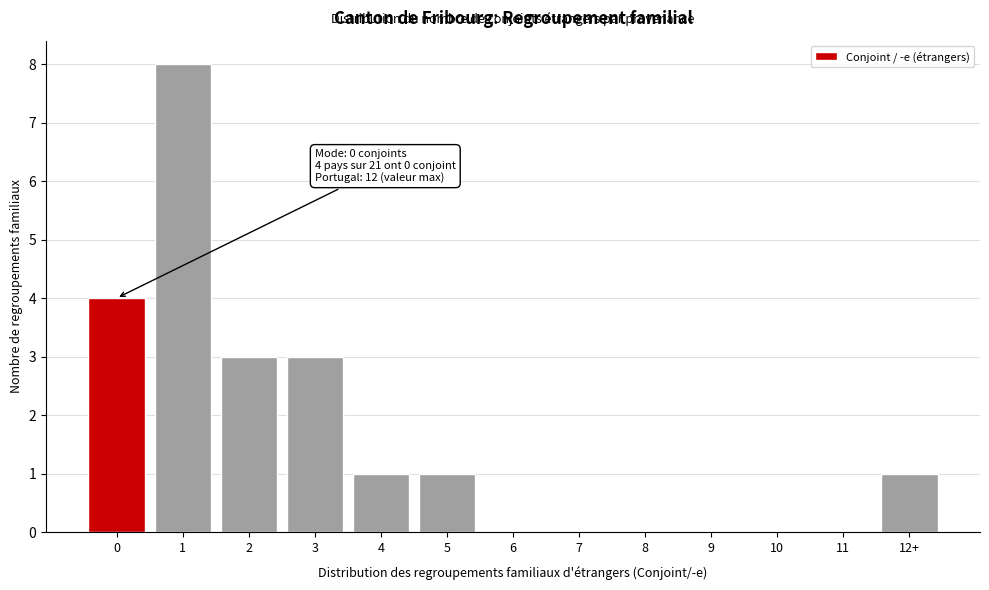

Reading right to left, list all the values displayed in this chart.

12+=1	11=0	10=0	9=0	8=0	7=0	6=0	5=1	4=1	3=3	2=3	1=8	0=4